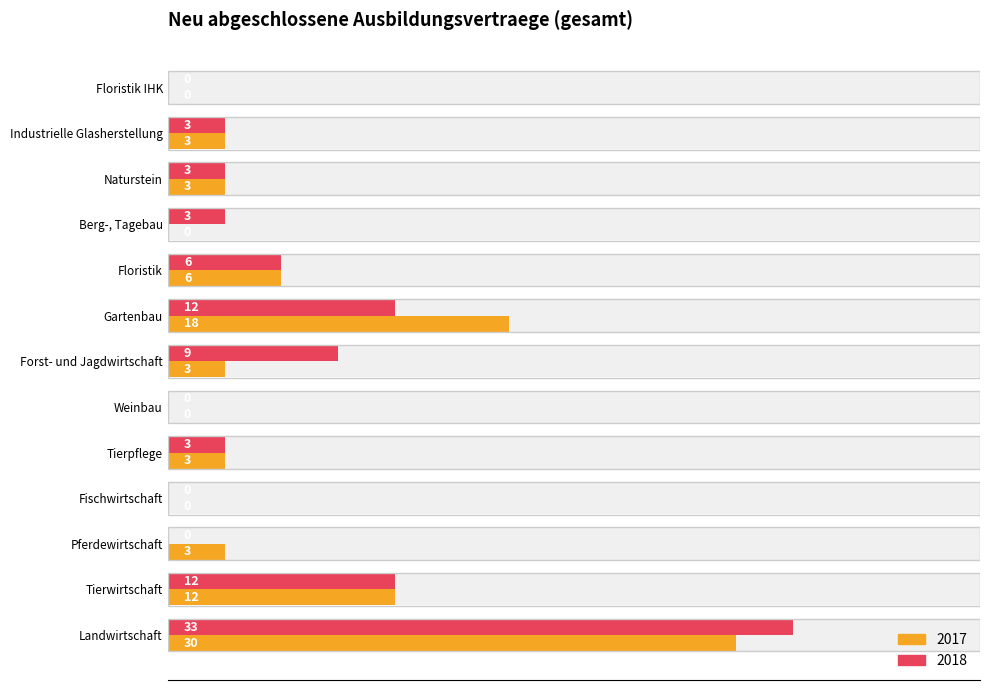

Is it true that 2018 equals 9 at Forst- und Jagdwirtschaft?

True